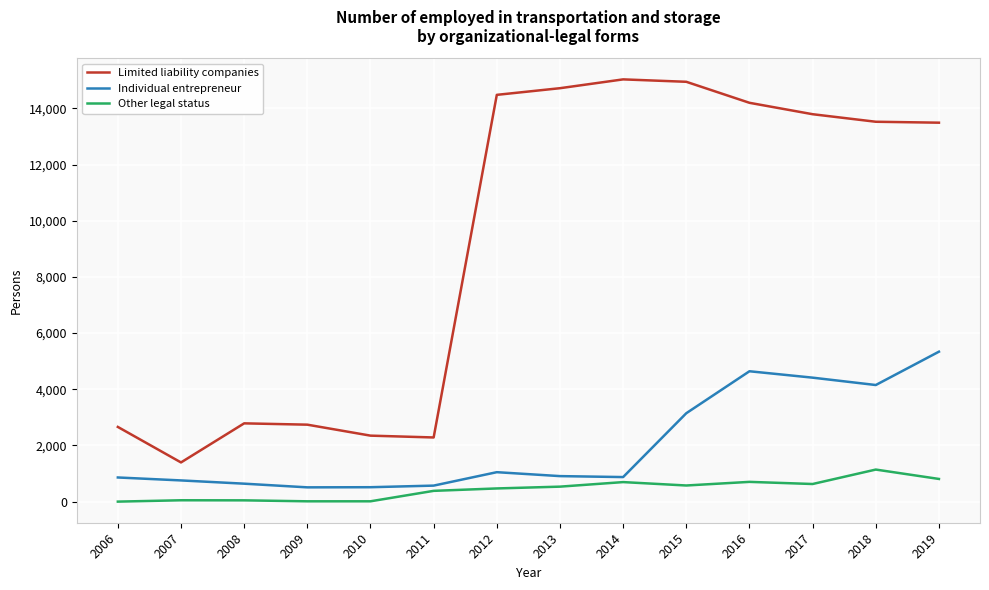

True or false: Other legal status and Individual entrepreneur intersect in this chart.

False